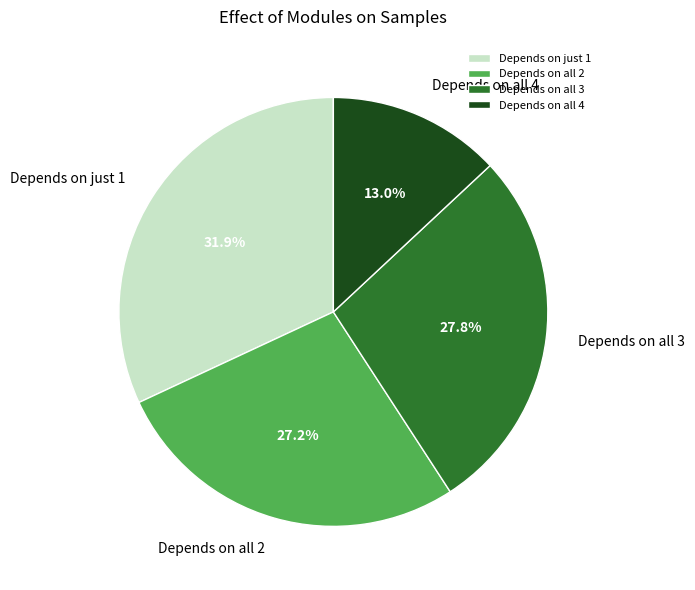

Does any single category account for the majority?

No